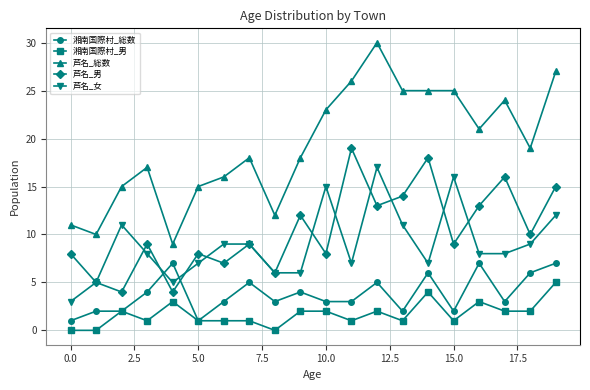

True or false: 芦名_総数 and 湘南国際村_総数 intersect in this chart.

False